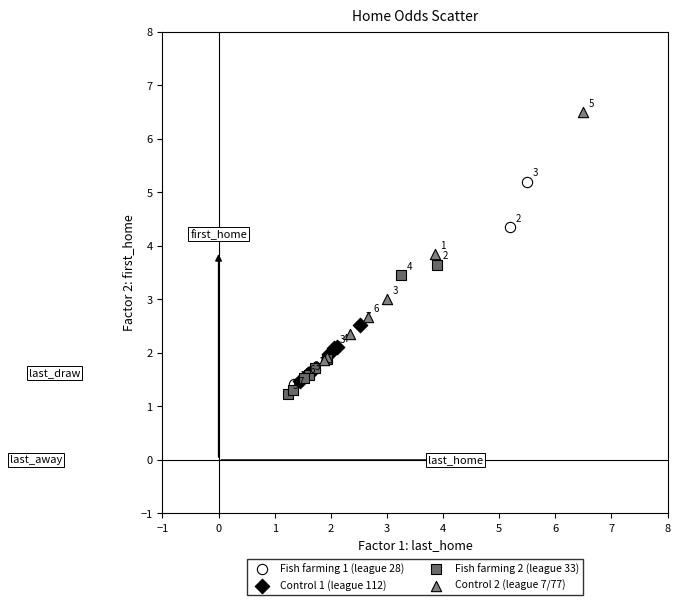

Which series has the largest Y range (max minus min)?

Control 2 (league 7/77)